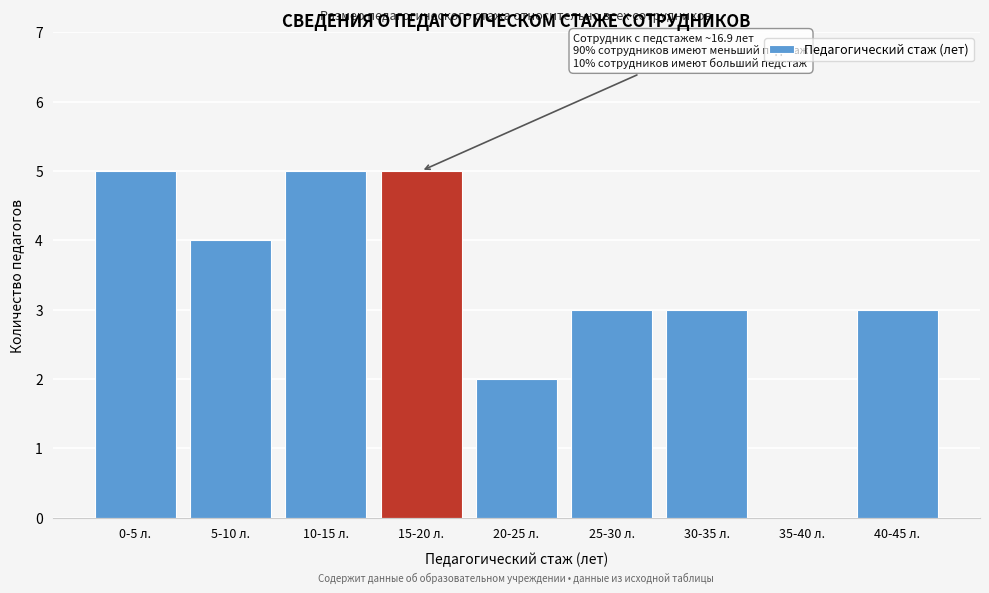

Reading left to right, extract all data points from this chart.

0-5 л.=5	5-10 л.=4	10-15 л.=5	15-20 л.=5	20-25 л.=2	25-30 л.=3	30-35 л.=3	35-40 л.=0	40-45 л.=3